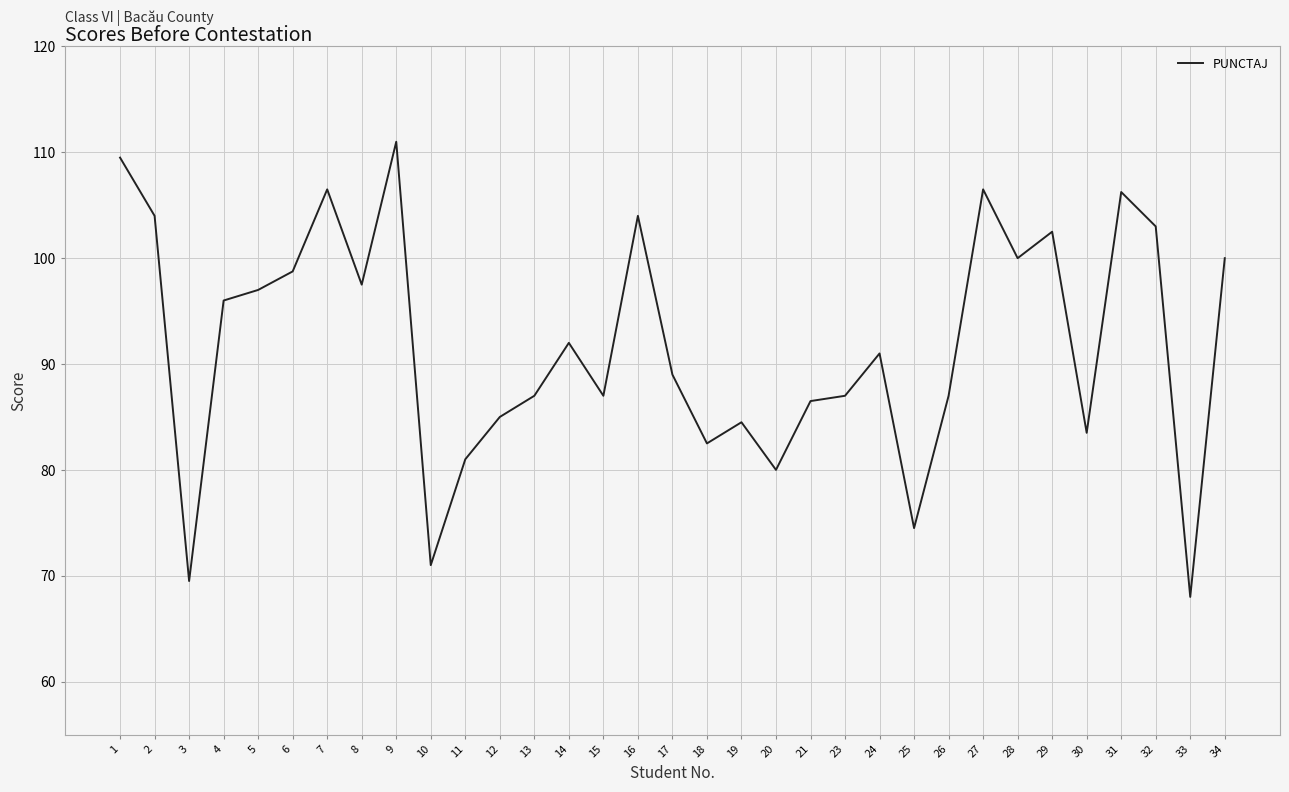

At which category does the chart reach its peak across all series?

9